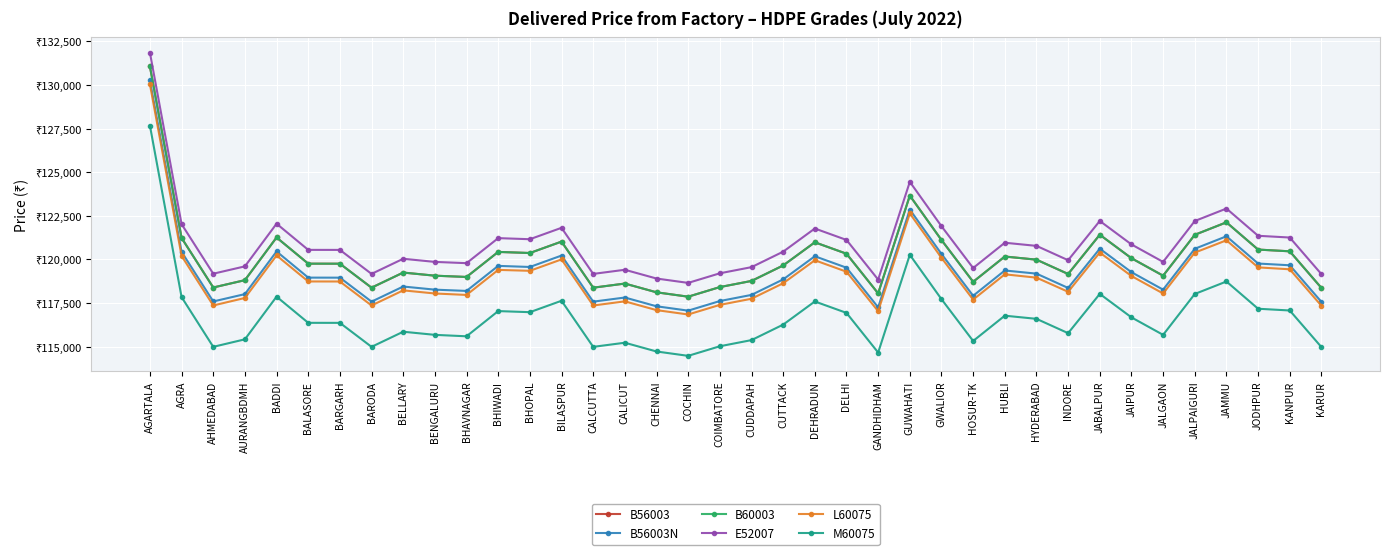

Reading right to left, transcribe all the data shown in this chart.

B56003: 118369	120467	120567	122128	121413	119071	120072	121417	119168	119989	120169	118720	121115	123658	118057	120329	120984	119657	118770	118418	117868	118118	118620	118383	121024	120370	120433	118998	119071	119250	118384	119758	119760	121260	118815	118394	121235	131060
B56003N: 117569	119667	119767	121328	120613	118271	119272	120617	118368	119189	119369	117920	120315	122858	117257	119529	120184	118857	117970	117618	117068	117318	117820	117583	120224	119570	119633	118198	118271	118450	117584	118958	118960	120460	118015	117594	120435	130260
B60003: 118369	120467	120567	122128	121413	119071	120072	121417	119168	119989	120169	118720	121115	123658	118057	120329	120984	119657	118770	118418	117868	118118	118620	118383	121024	120370	120433	118998	119071	119250	118384	119758	119760	121260	118815	118394	121235	131060
E52007: 119159	121257	121357	122918	122203	119861	120862	122207	119958	120779	120959	119510	121905	124448	118847	121119	121774	120447	119560	119208	118658	118908	119410	119173	121814	121160	121223	119788	119861	120040	119174	120548	120550	122050	119605	119184	122025	131850
L60075: 117349	119437	119547	121098	120393	118051	119052	120397	118148	118959	119149	117700	120095	122638	117037	119299	119954	118637	117750	117398	116848	117098	117600	117363	120004	119350	119403	117968	118051	118230	117364	118738	118740	120230	117795	117364	120205	130040
M60075: 114979	117077	117177	118738	118023	115681	116682	118027	115778	116599	116779	115330	117725	120268	114667	116939	117594	116267	115380	115028	114478	114728	115230	114993	117634	116980	117043	115598	115681	115860	114994	116368	116370	117870	115425	114994	117845	127670